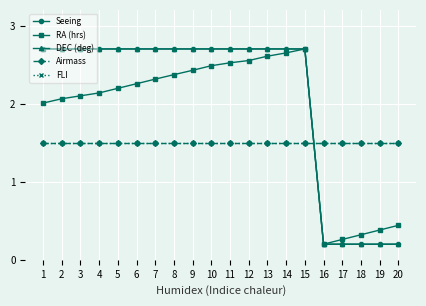

How many lines are shown in the chart?

5